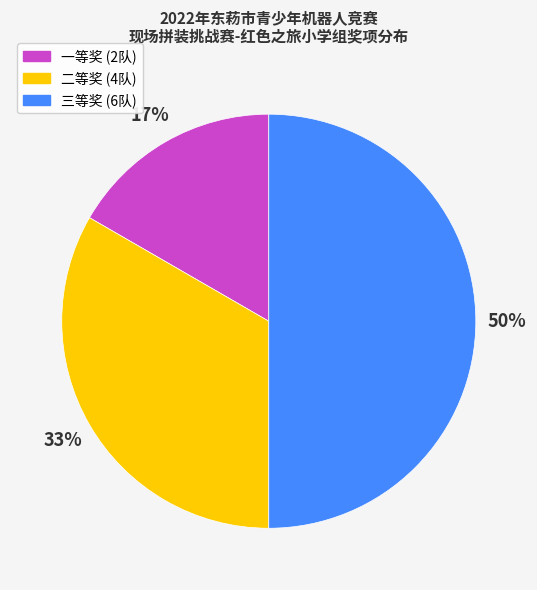

To the nearest percent, what is the difference between the largest and smallest slice percentages?

33%